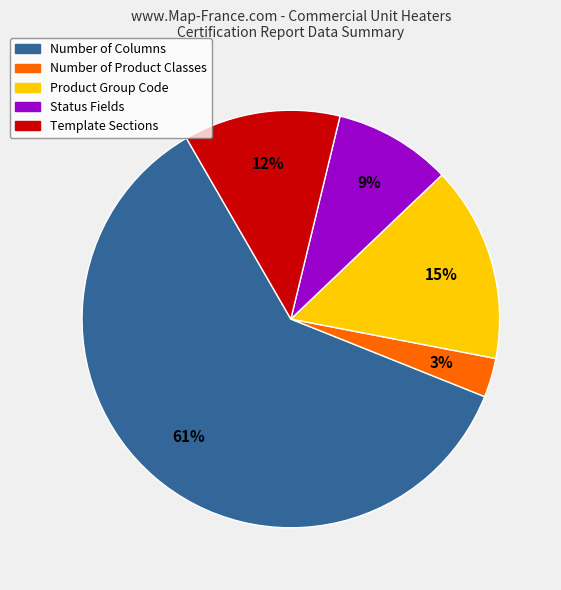

To the nearest percent, what is the average slice percentage?

20%